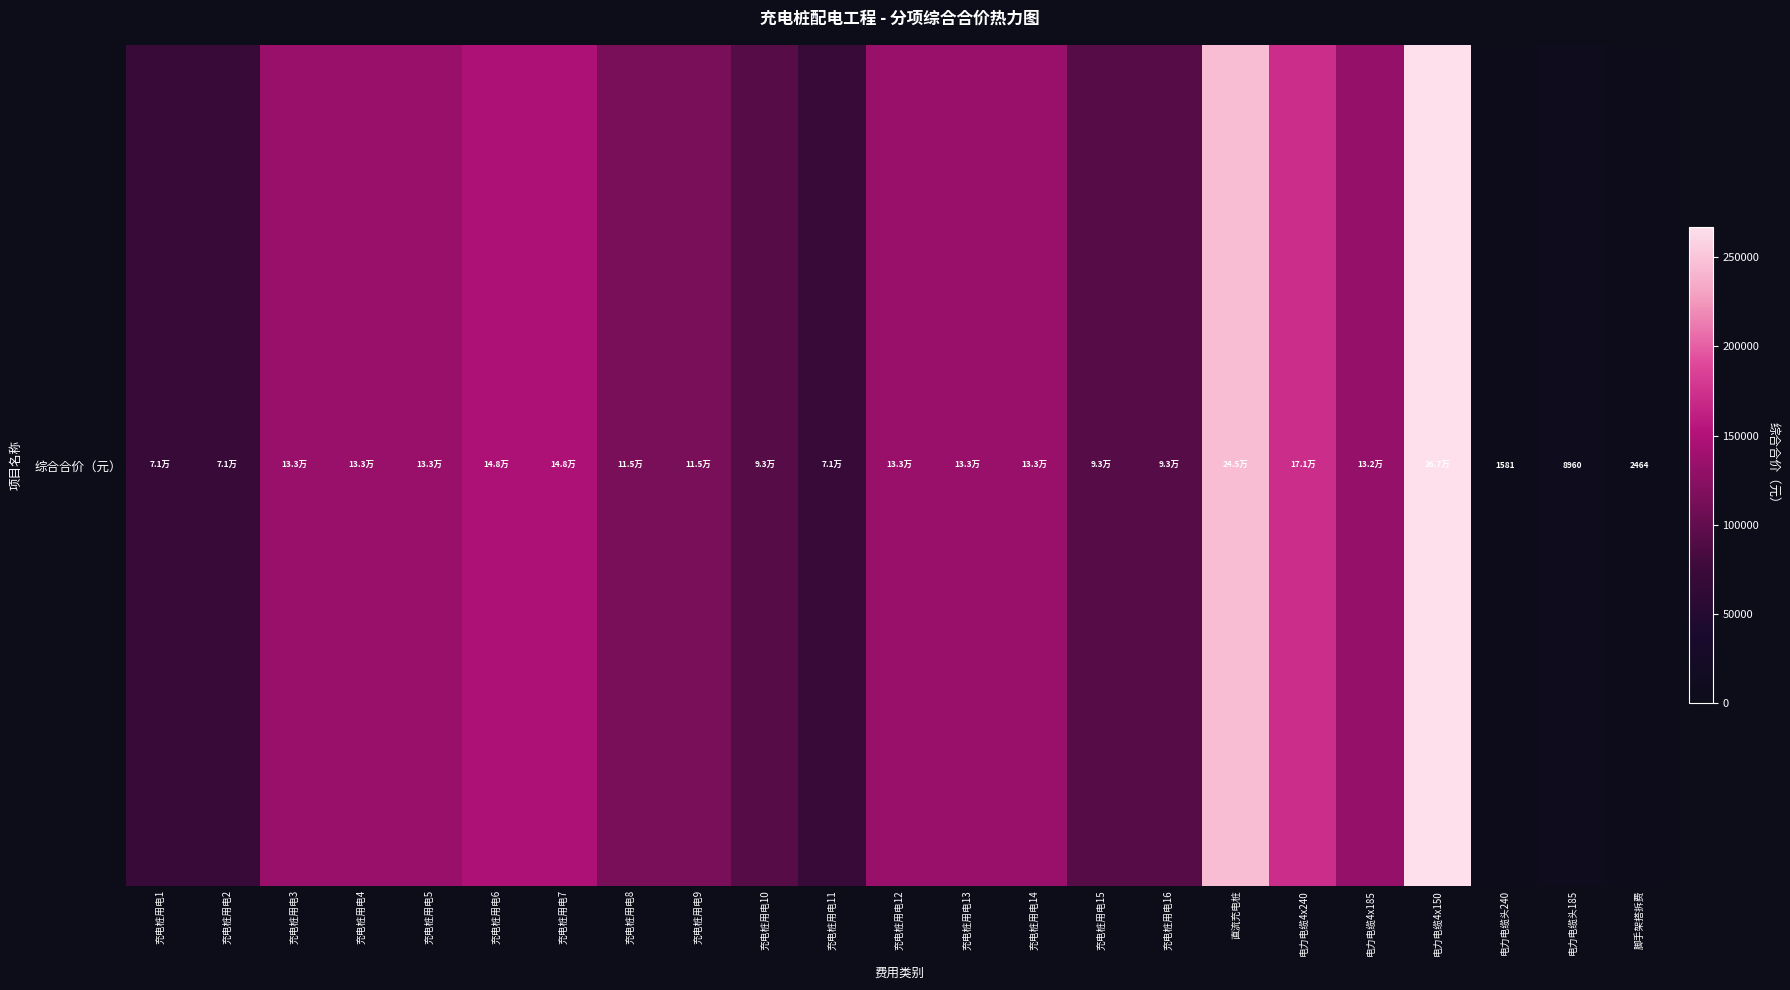

Which has a higher value, 脚手架搭拆费 or 充电桩用电10?

充电桩用电10